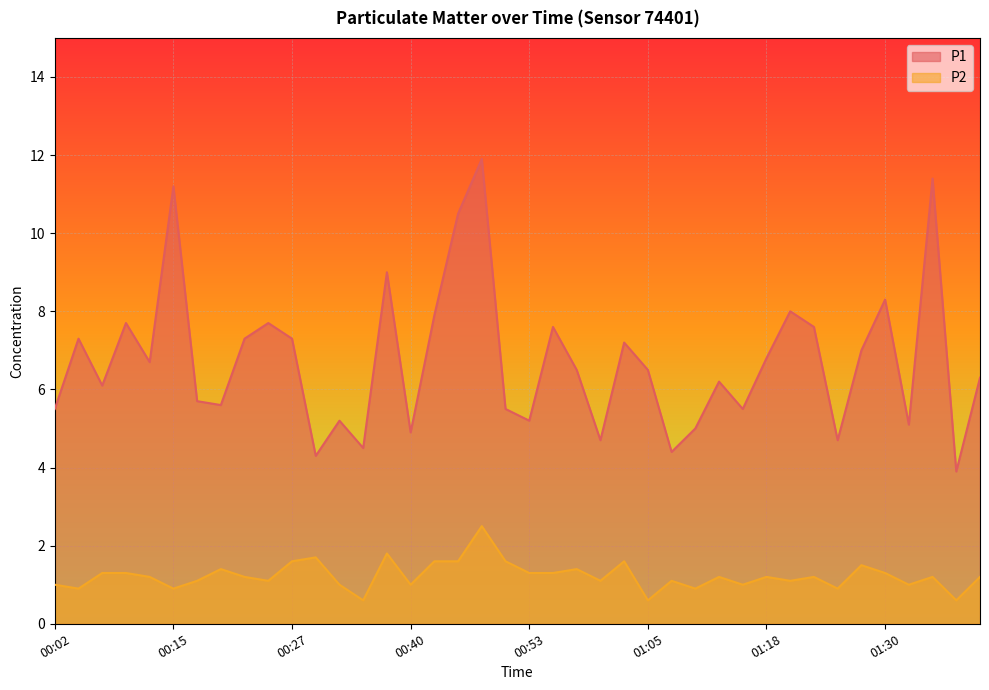

Rank the series at 01:20 from highest to lowest value.

P1, P2